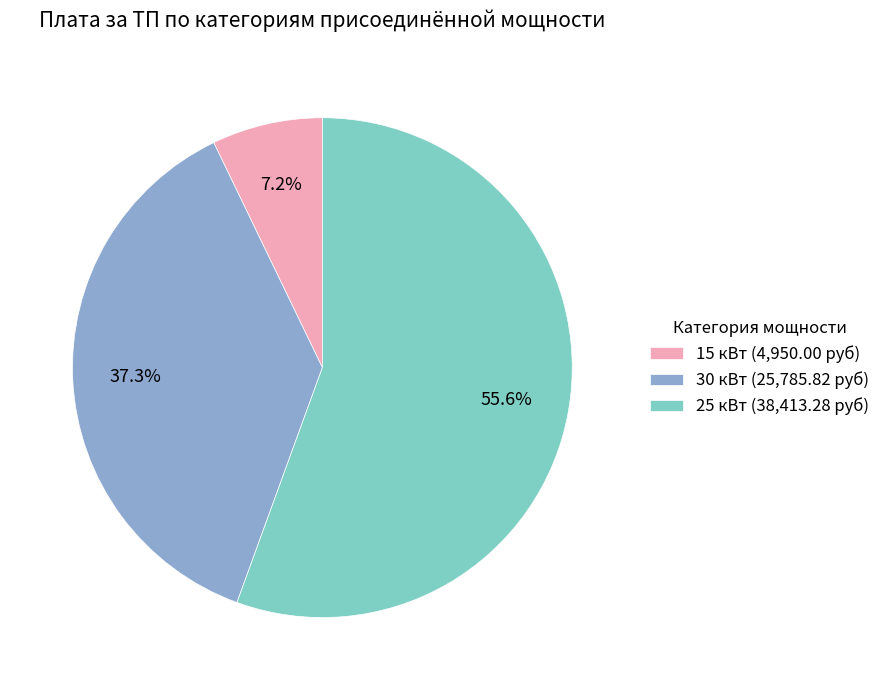

Which has a higher value, 15 кВт (4,950.00 руб) or 25 кВт (38,413.28 руб)?

25 кВт (38,413.28 руб)